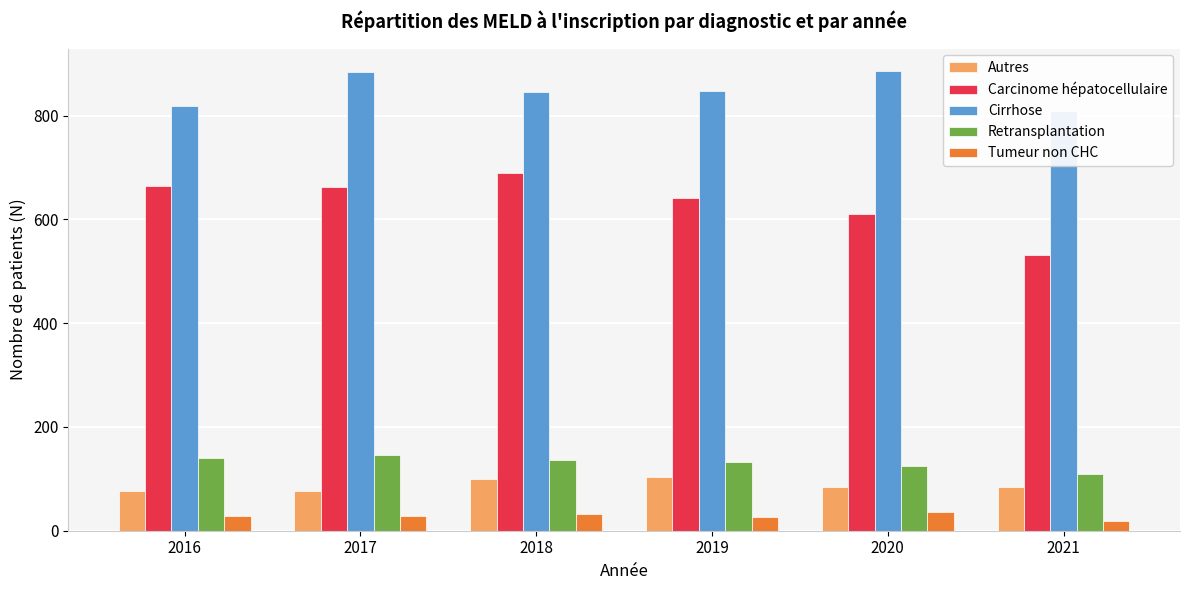

What is the total value across all series at 2021?

1552